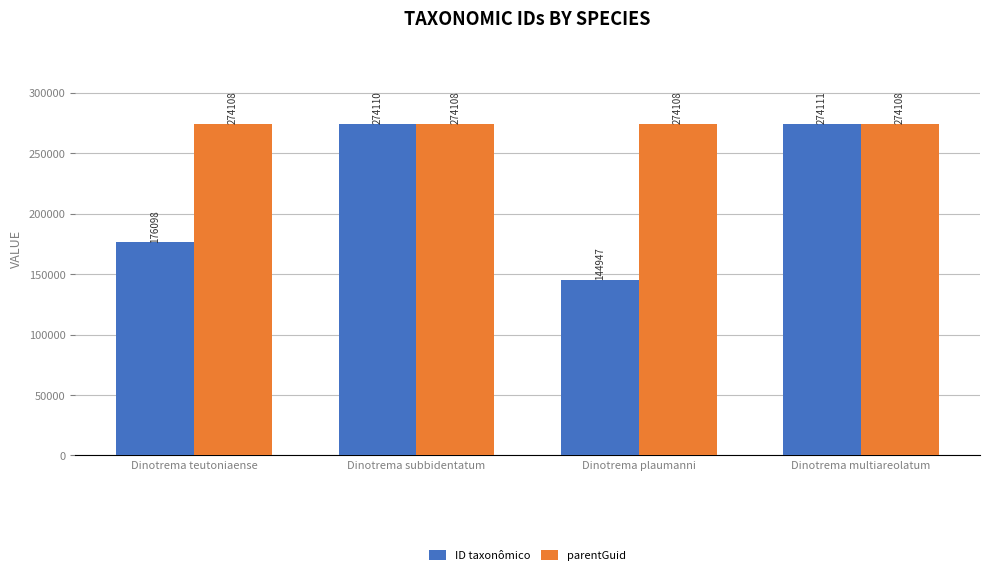

At which category is the sum across all series the highest?

Dinotrema multiareolatum